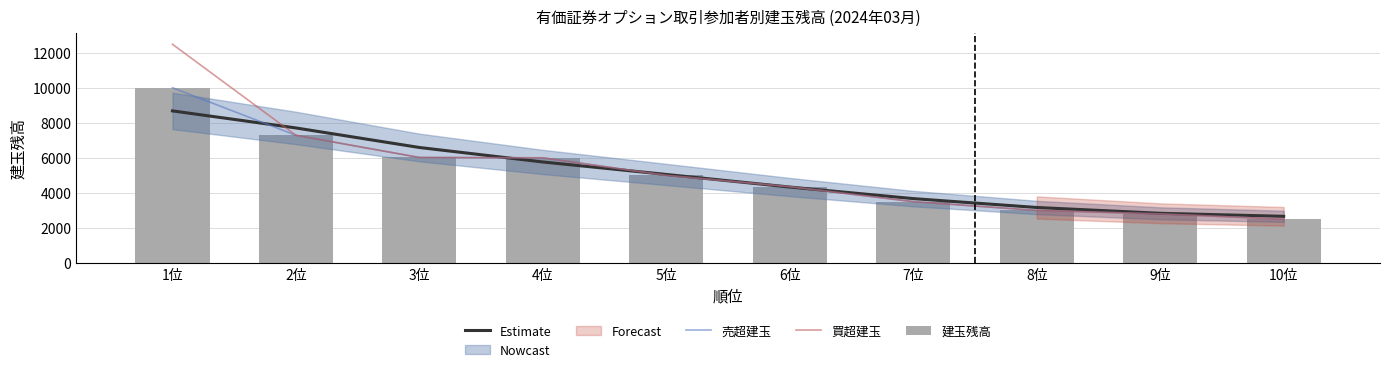

Is the value of Estimate at 8位 greater than the value of 建玉残高 at 1位?

No